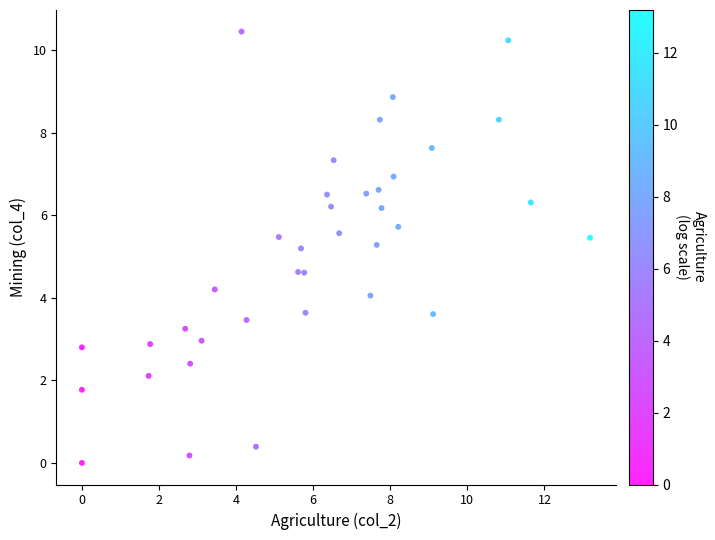

What is the range of X values (max minus min)?

13.2